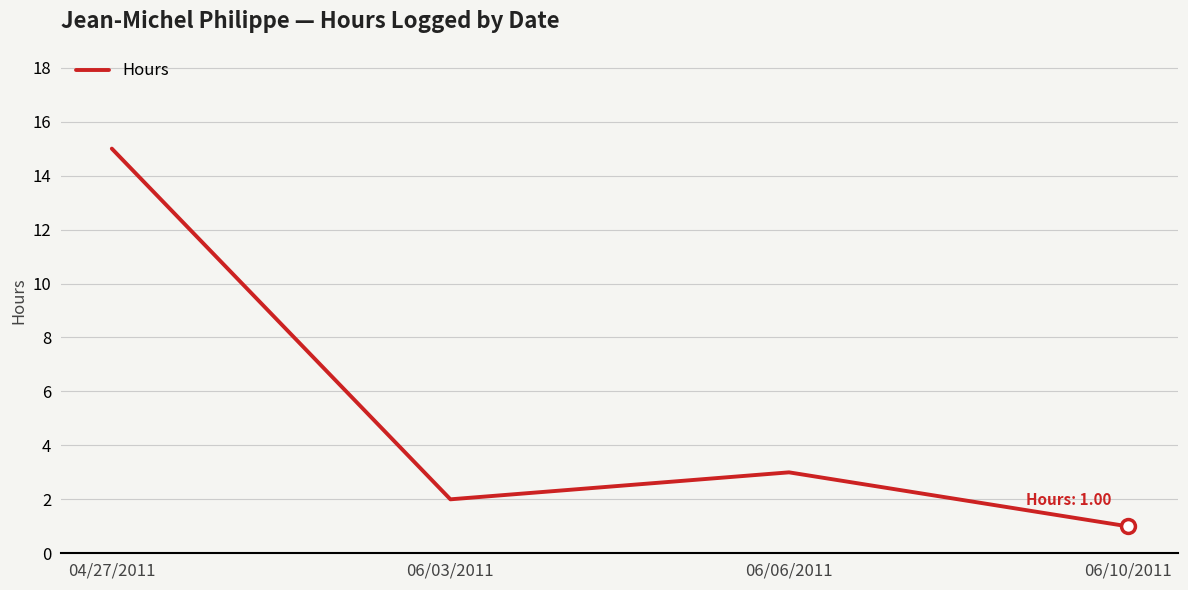

What position from the right is 04/27/2011?

4